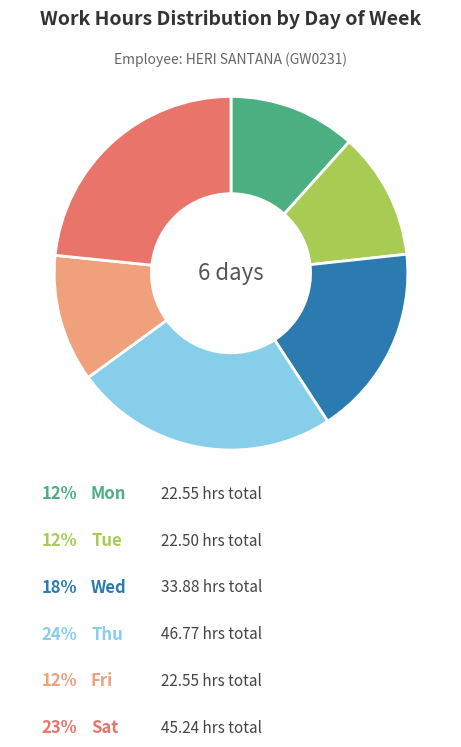

Is there a majority slice in this chart?

No